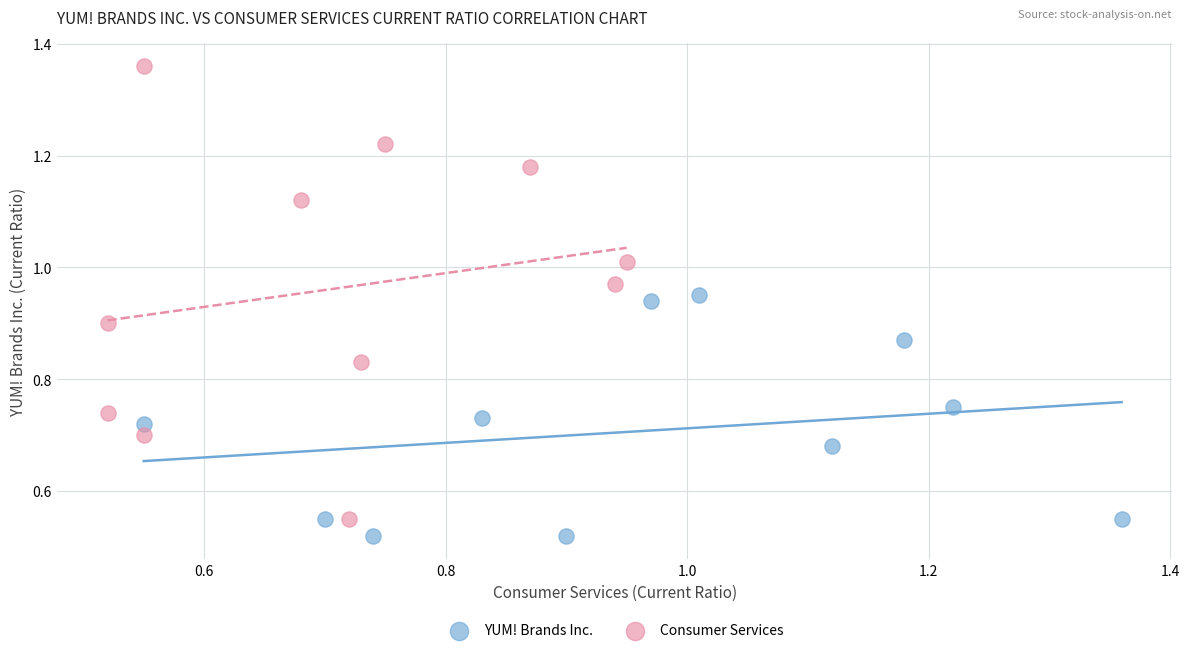

Which series has the largest Y range (max minus min)?

Consumer Services